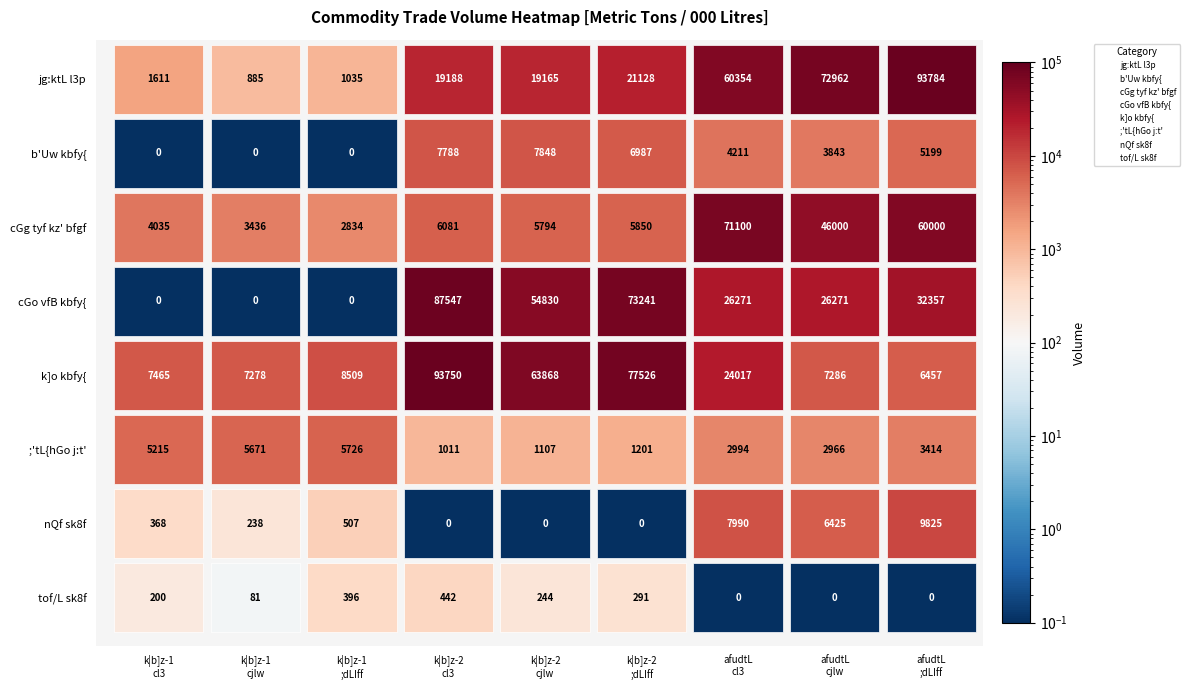

Count the number of data series in this chart.

8